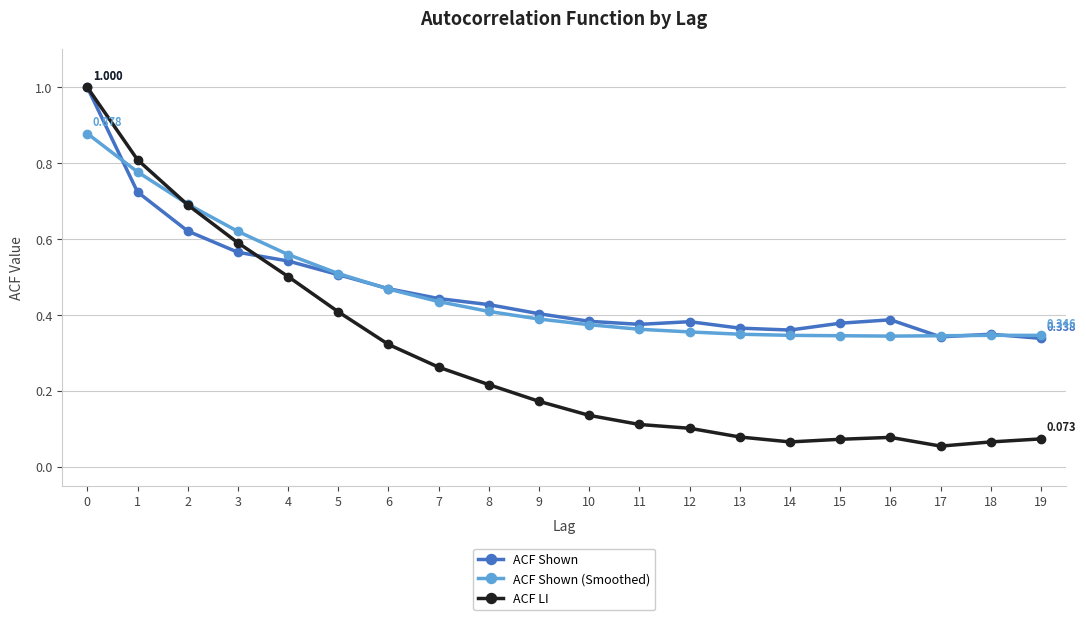

Which series has the largest range (max minus min)?

ACF LI